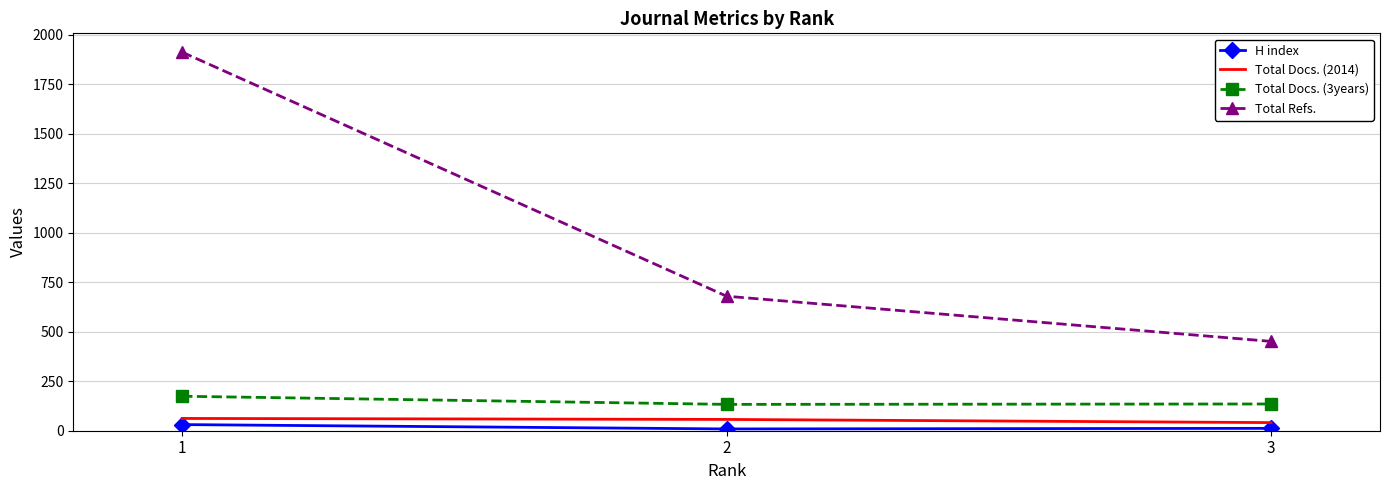

Which series has the largest range (max minus min)?

Total Refs.